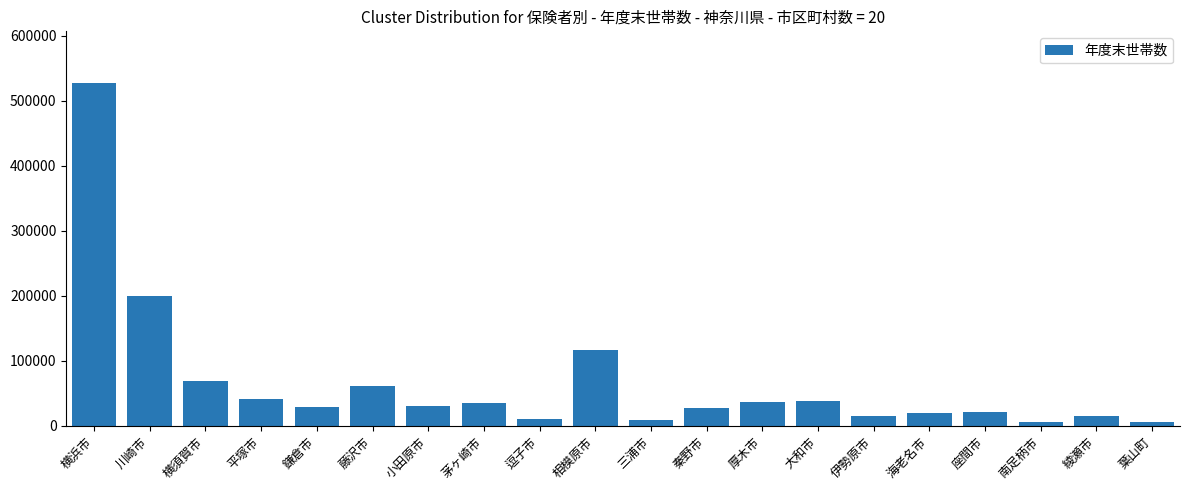

Is it true that the value at 座間市 is 21429?

True